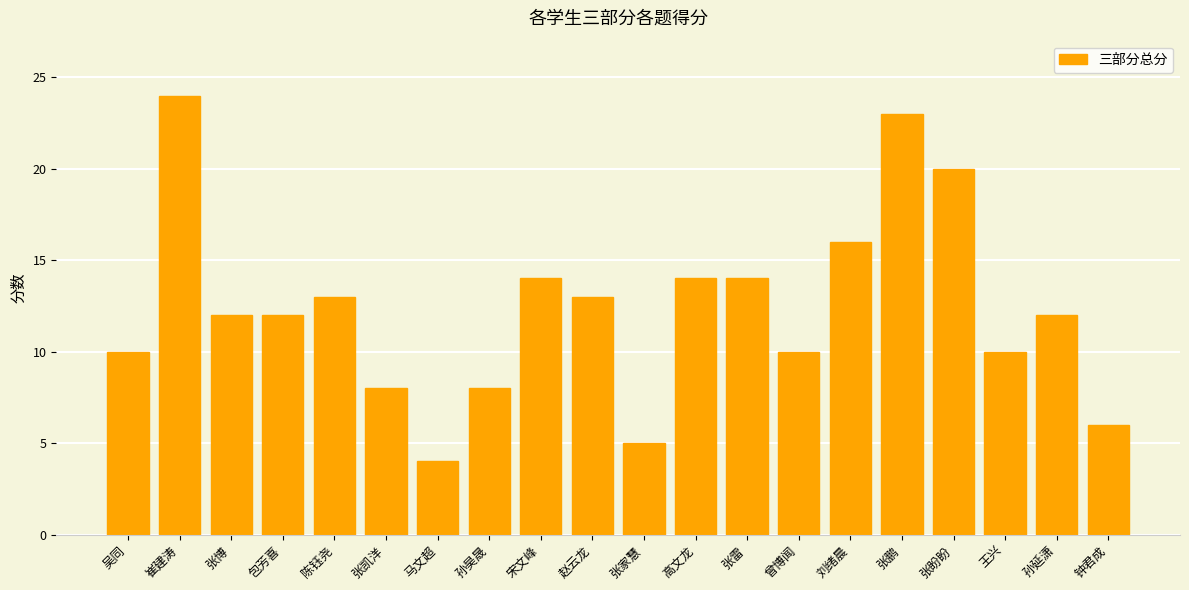

Count the number of categories in the chart.

20